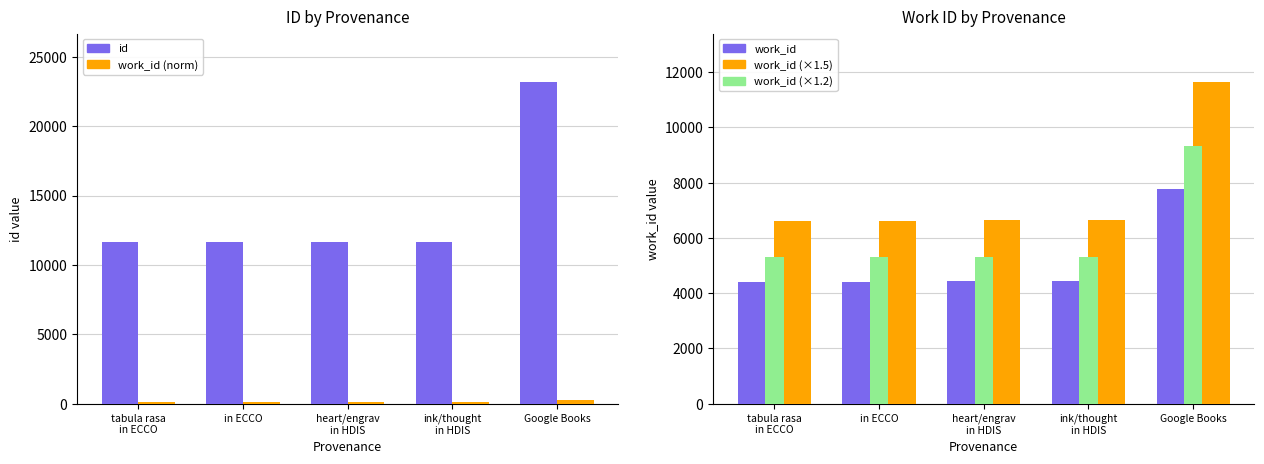

At which category does the chart reach its peak across all series?

Google Books